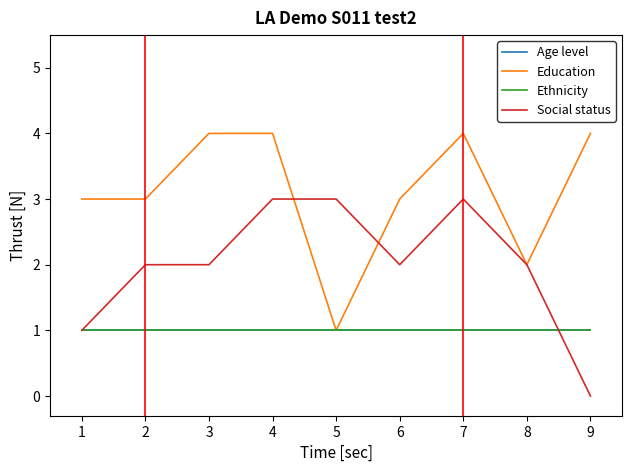

Does the chart display data point markers on the line(s)?

No